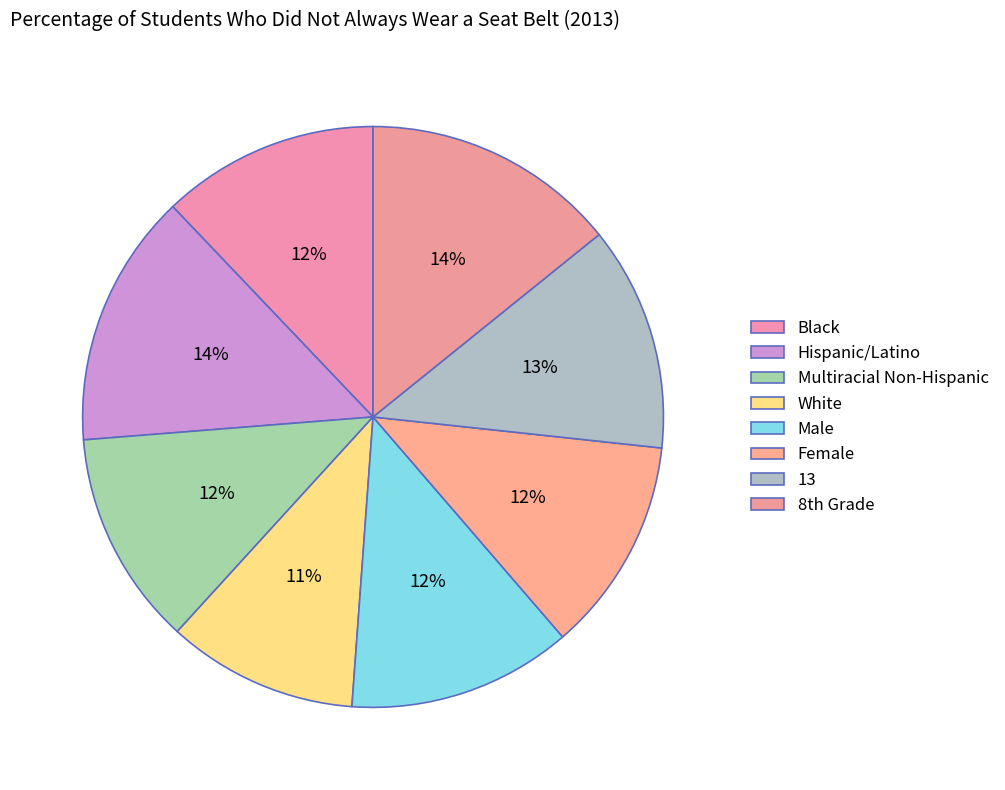

Count the number of slices in the pie.

8